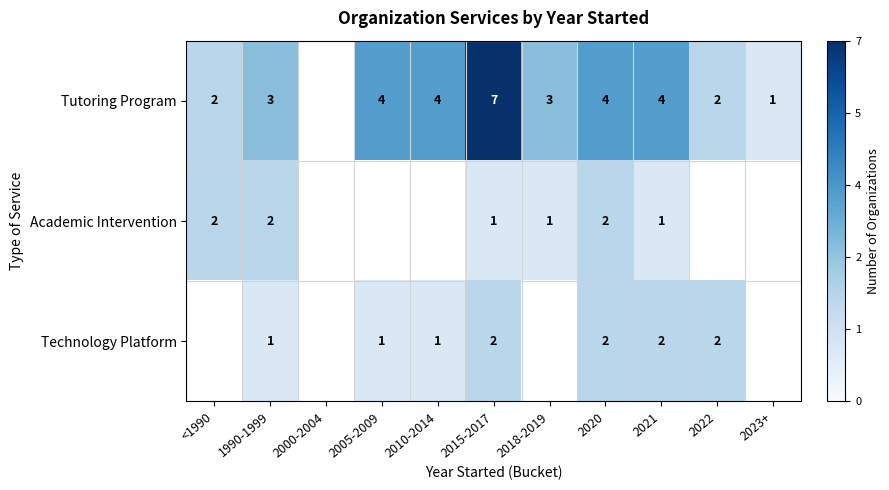

True or false: Technology Platform has a value of 3 at 2022.

False